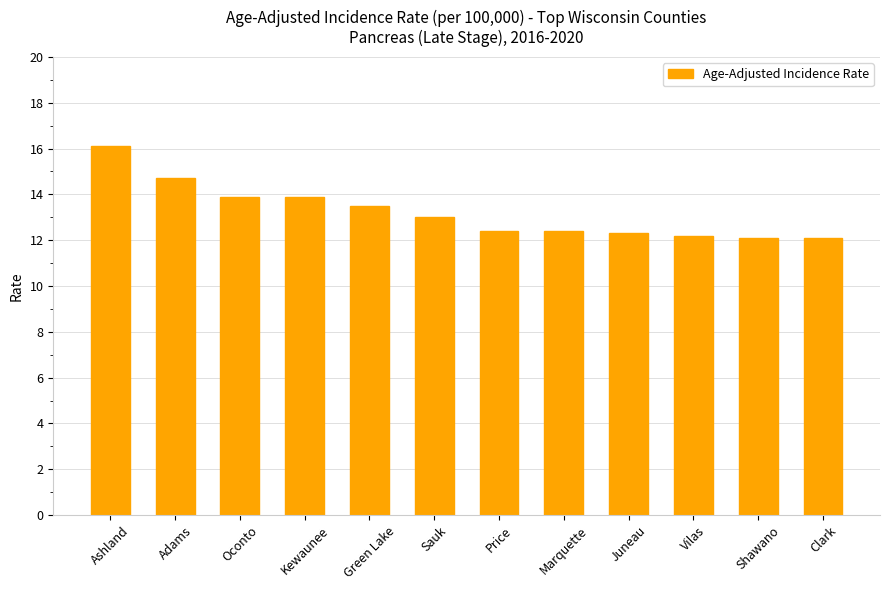

The value at Kewaunee is 23.1. True or false?

False